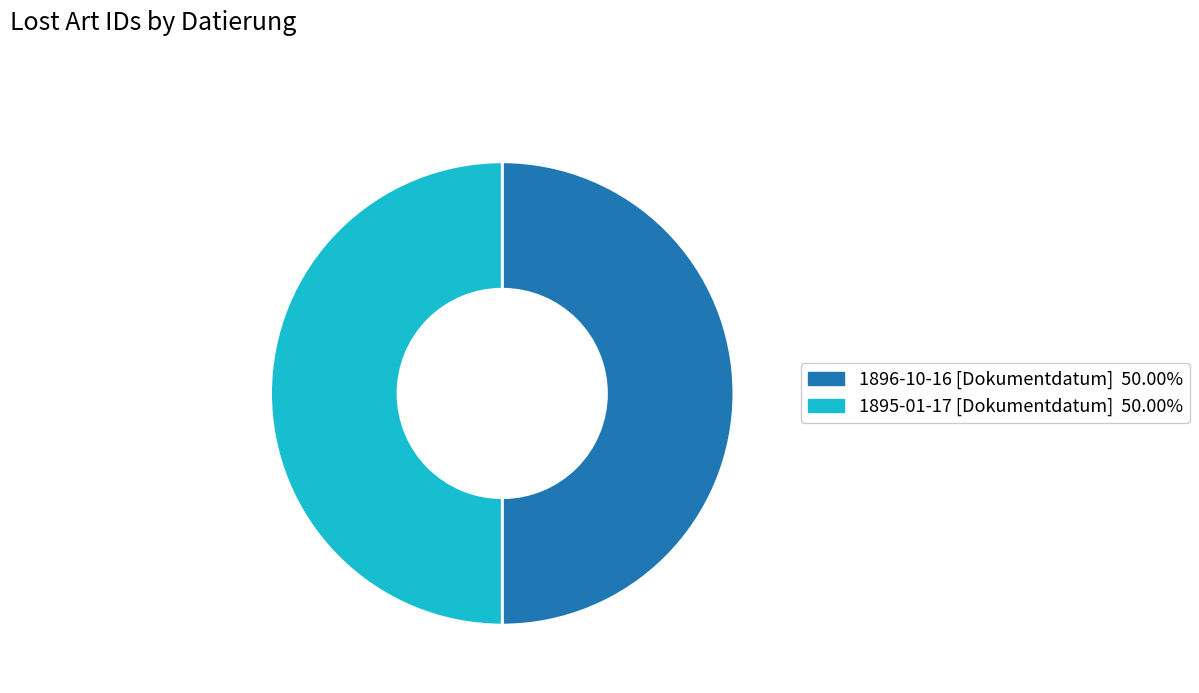

How many slices are in this pie chart?

2